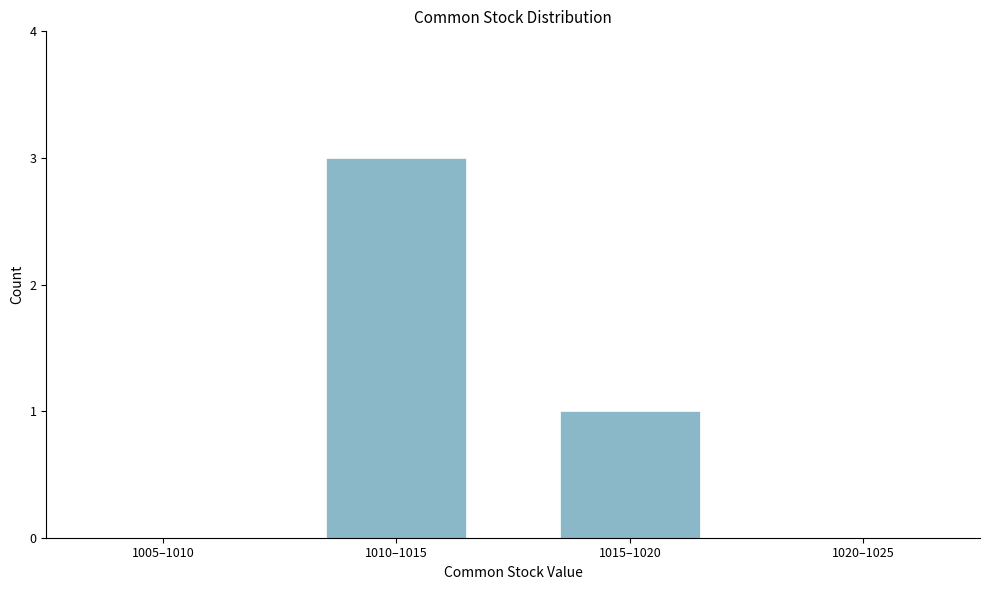

Reading right to left, list all the values displayed in this chart.

1020–1025=0	1015–1020=1	1010–1015=3	1005–1010=0